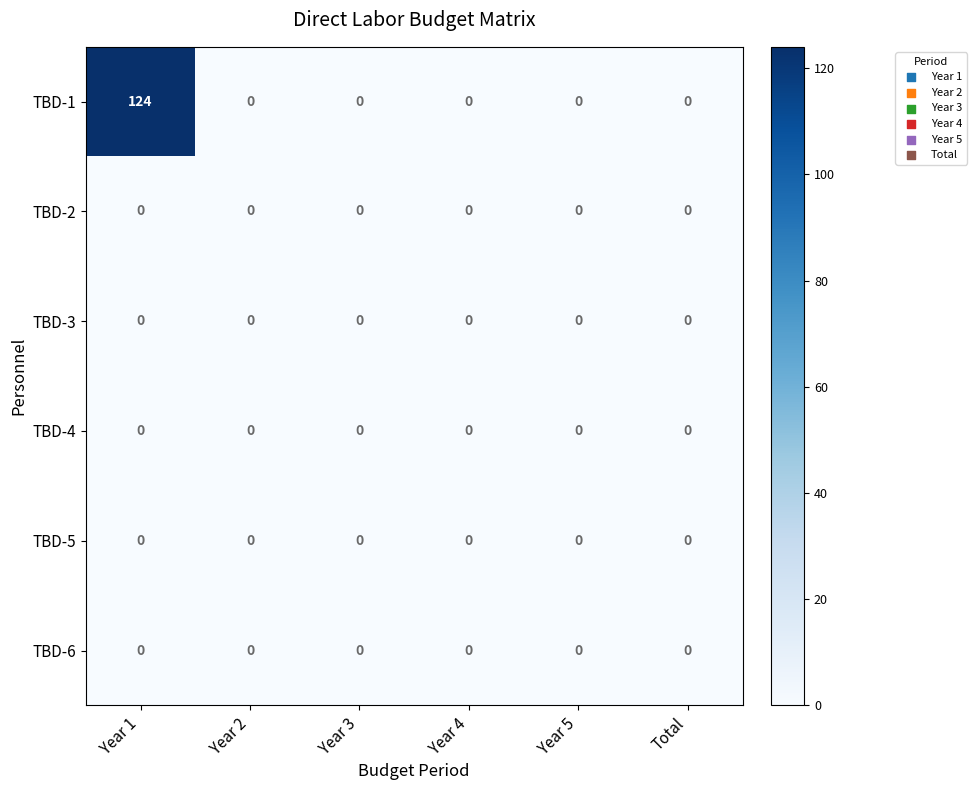

What is the average value of the TBD-1 series?

21